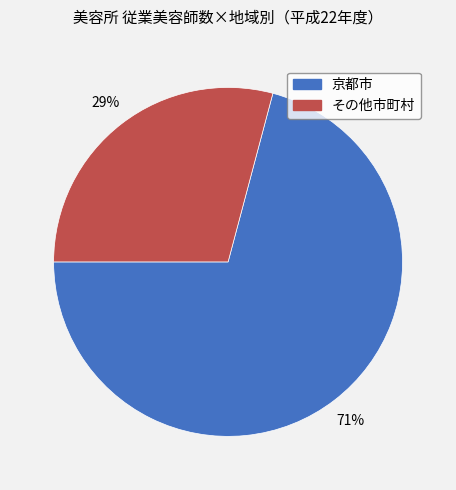

Is 京都市 the majority of the pie?

Yes